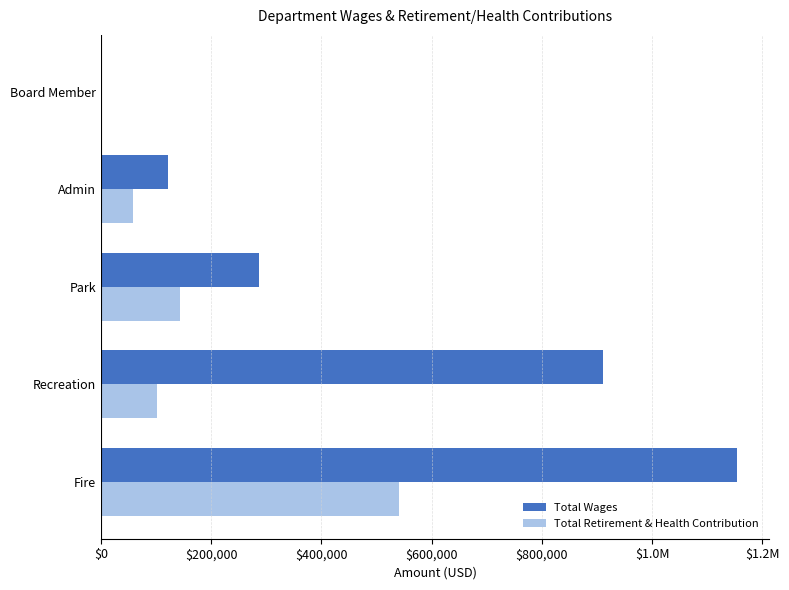

What are all the series names shown in the legend?

Total Wages, Total Retirement & Health Contribution